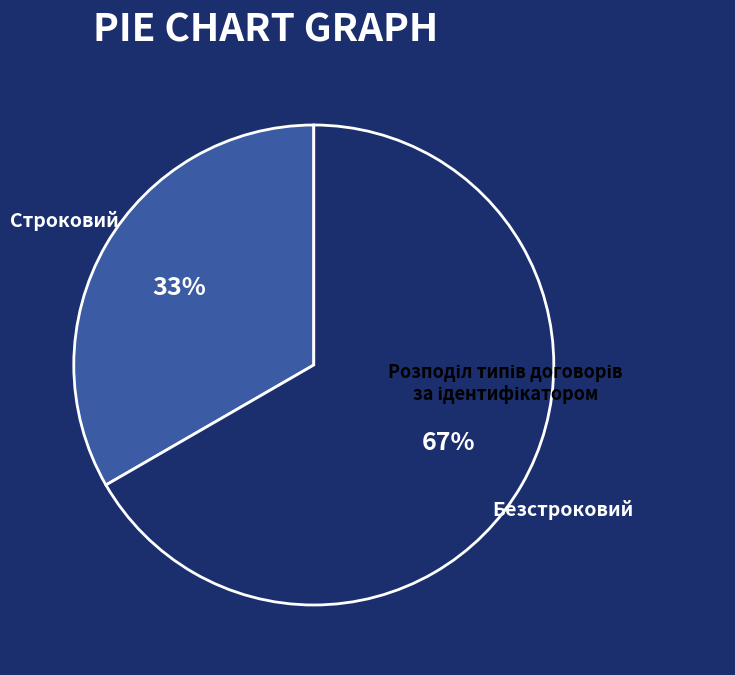

Does Безстроковий represent more than half of the total?

Yes